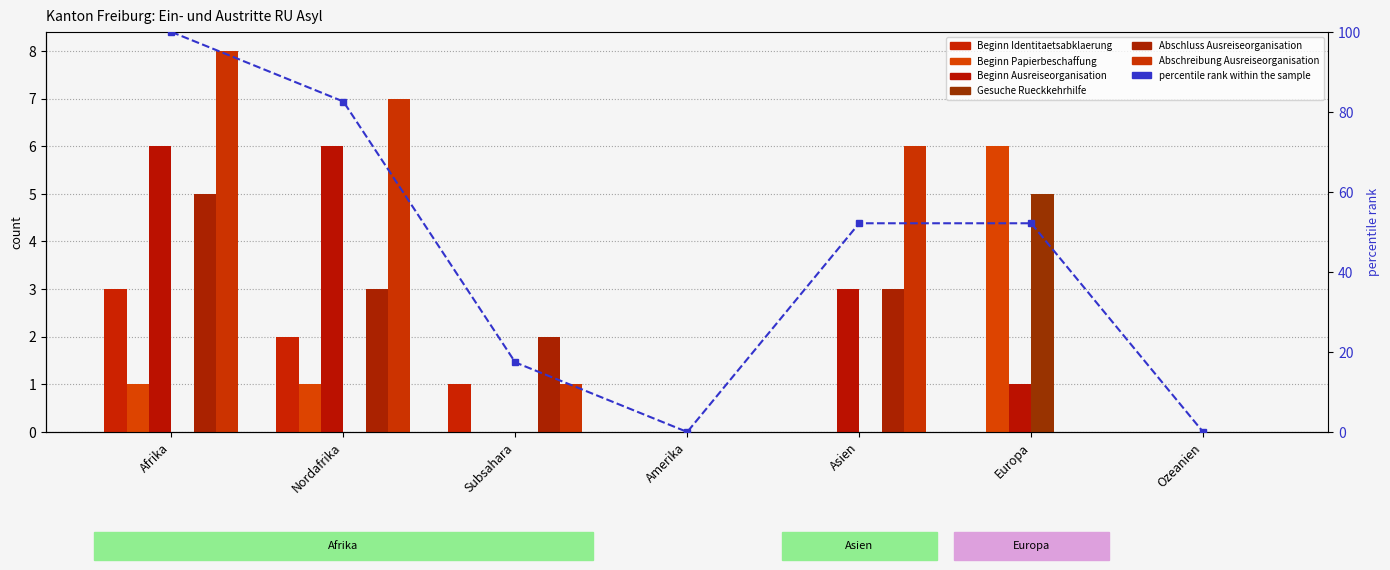

How many groups of bars are there?

7